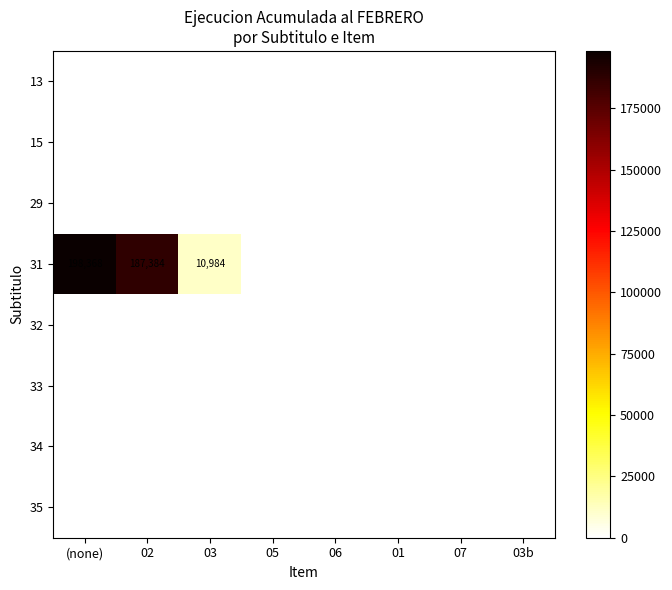

List the series in order of their peak value, highest first.

31, 13, 15, 29, 32, 33, 34, 35